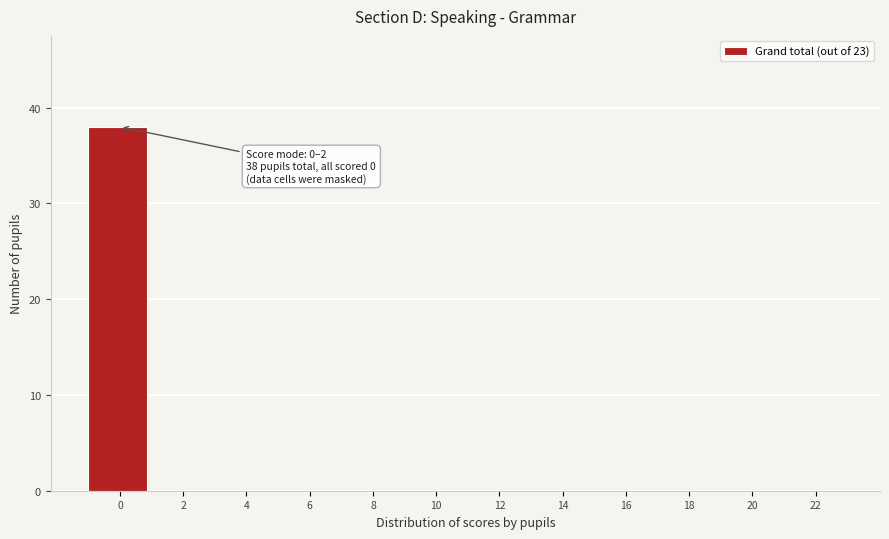

Reading right to left, list all the values displayed in this chart.

22=0	20=0	18=0	16=0	14=0	12=0	10=0	8=0	6=0	4=0	2=0	0=38